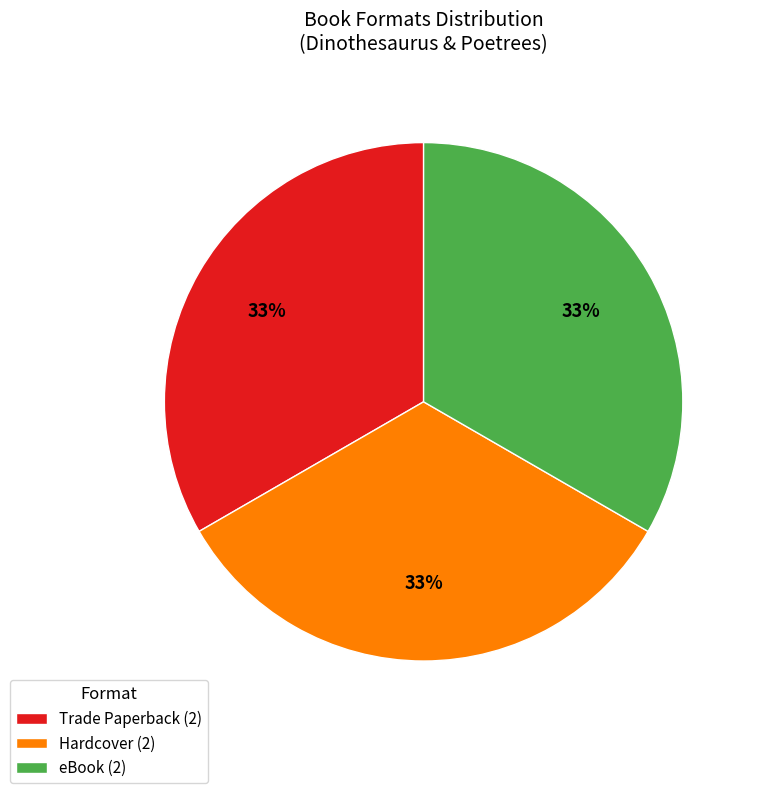

To the nearest percent, what is the difference between the largest and smallest slice percentages?

0%